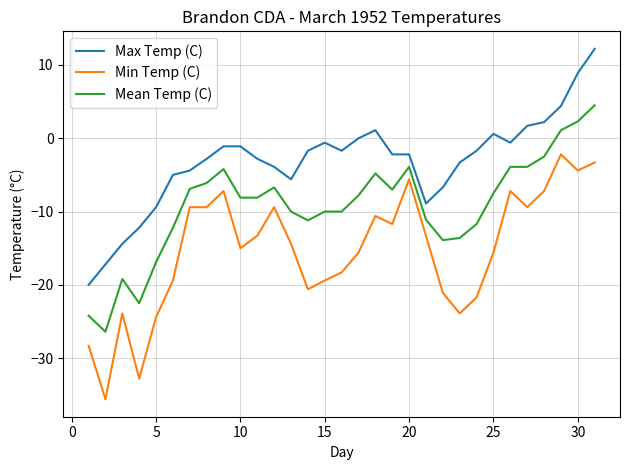

List the series in order of their overall mean, highest first.

Max Temp (C), Mean Temp (C), Min Temp (C)